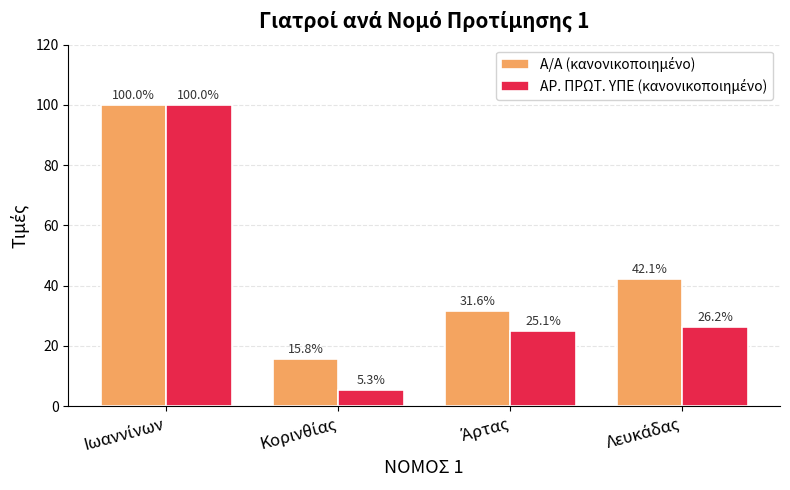

What is the greatest value displayed?

100.0